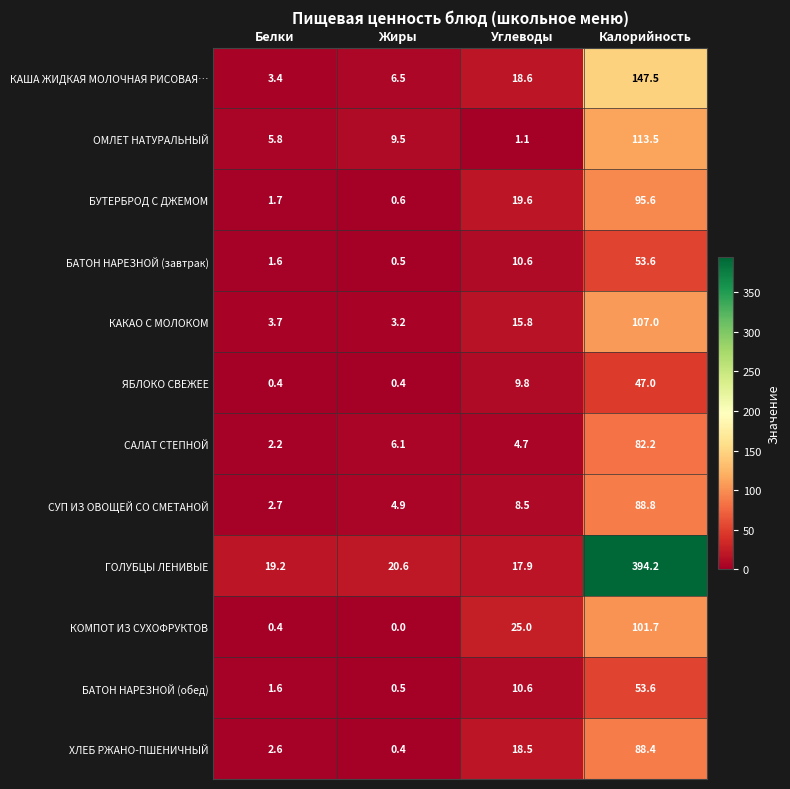

What is the difference between the highest and lowest values at Углеводы?

23.9